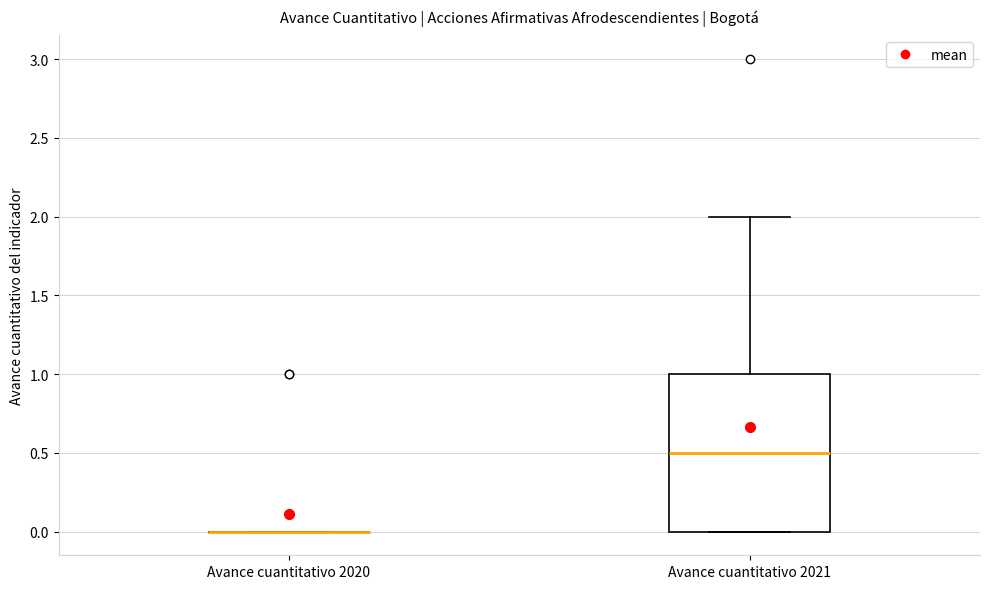

Reading left to right, transcribe this box plot: for each box, give where its median line is, the range the box spans, and where its two whiskers end, as read against the y-axis. The values are not printed on the chart, so give them approximately, as read against the axis.

Avance cuantitativo 2020: box collapsed to a line at 0.0, whiskers 0.0 to 0.0
Avance cuantitativo 2021: median 0.5, box 0.0 to 1.0, whiskers 0.0 to 2.0